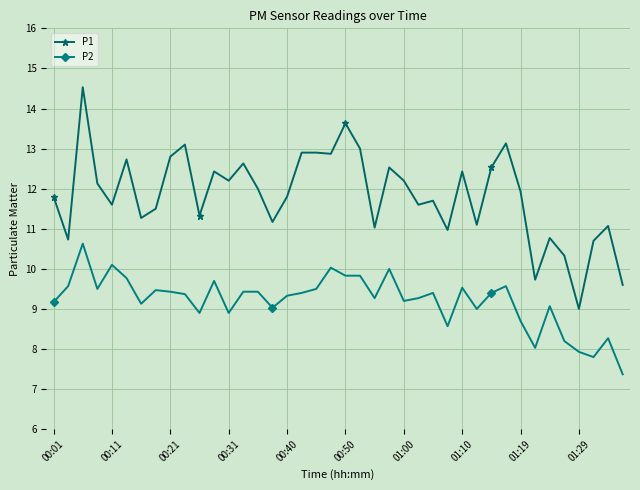

Which series has the largest total across all categories?

P1